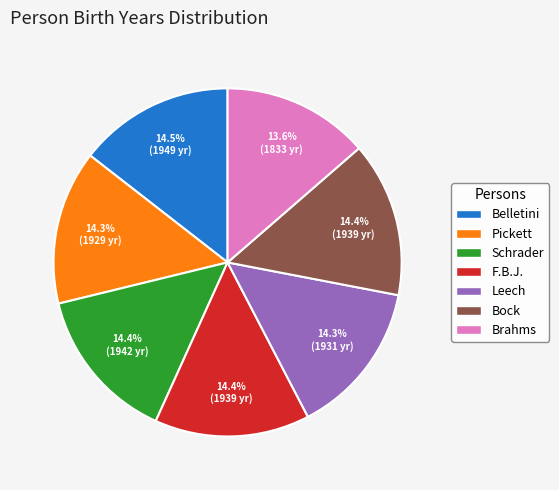

Which has a higher value, Pickett or Brahms?

Pickett